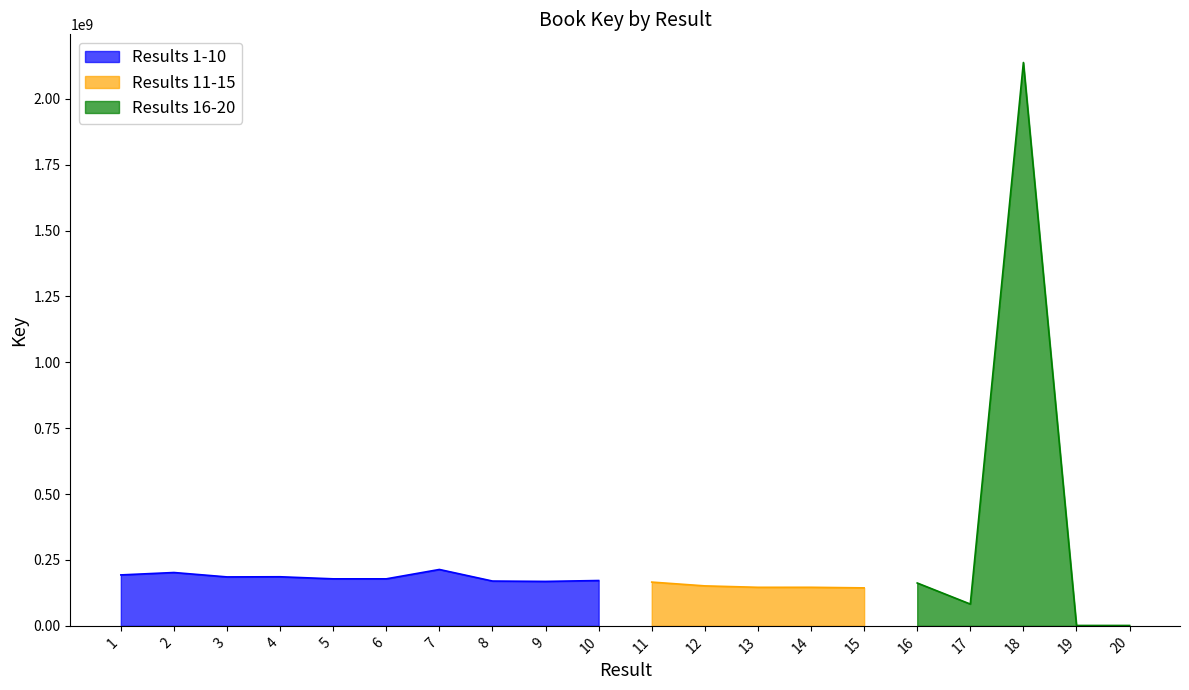

How many data points are less than 170044746?

10